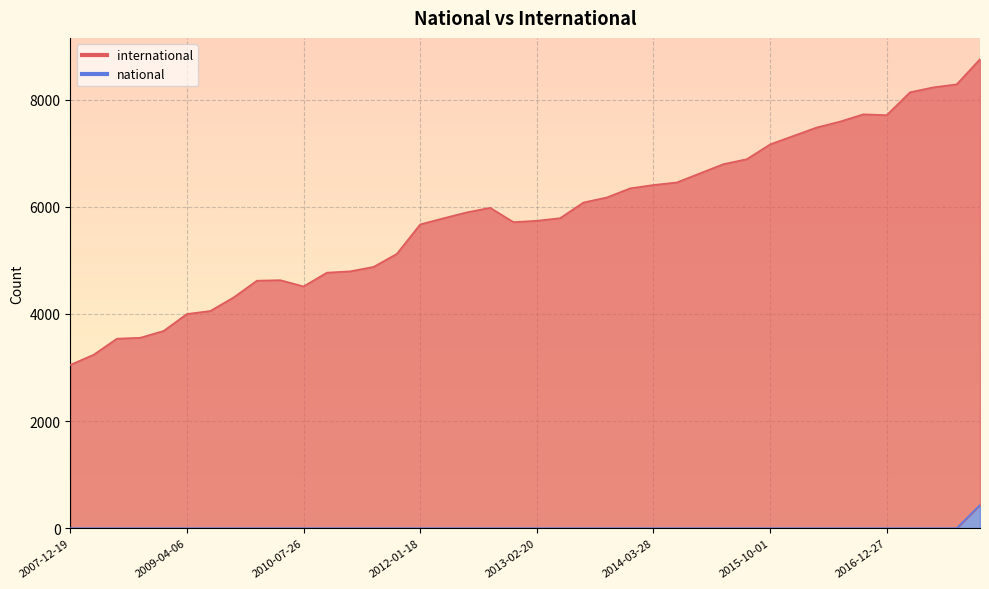

Does the chart display data point markers on the line(s)?

No